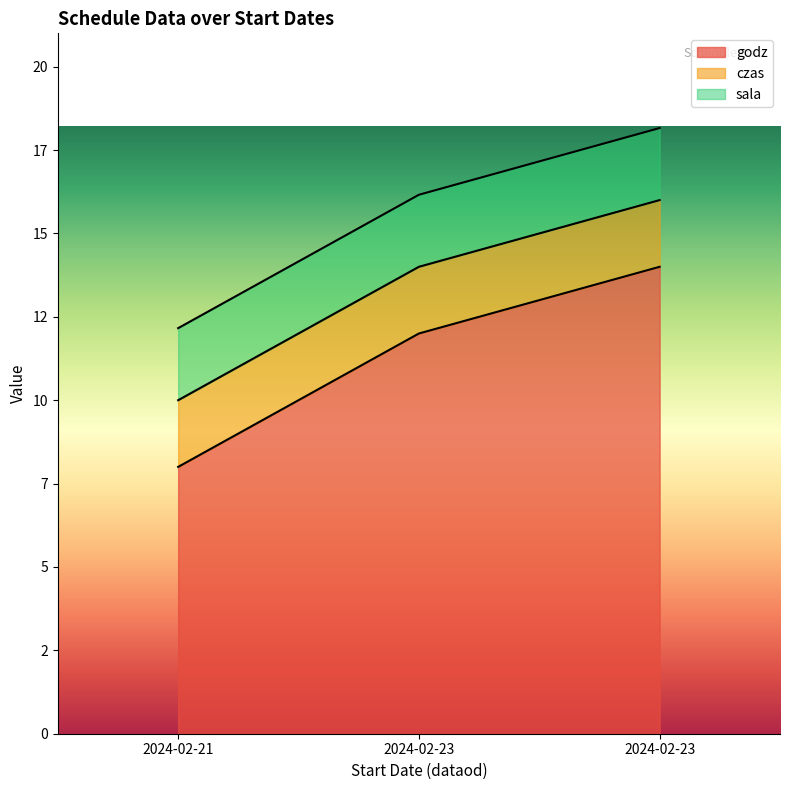

At how many categories does at least one series exceed 7?

3